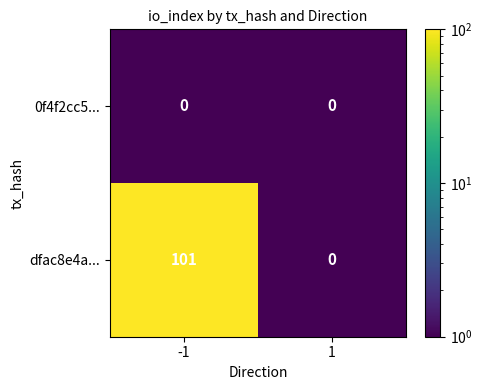

What is the maximum value for dfac8e4a...?

101